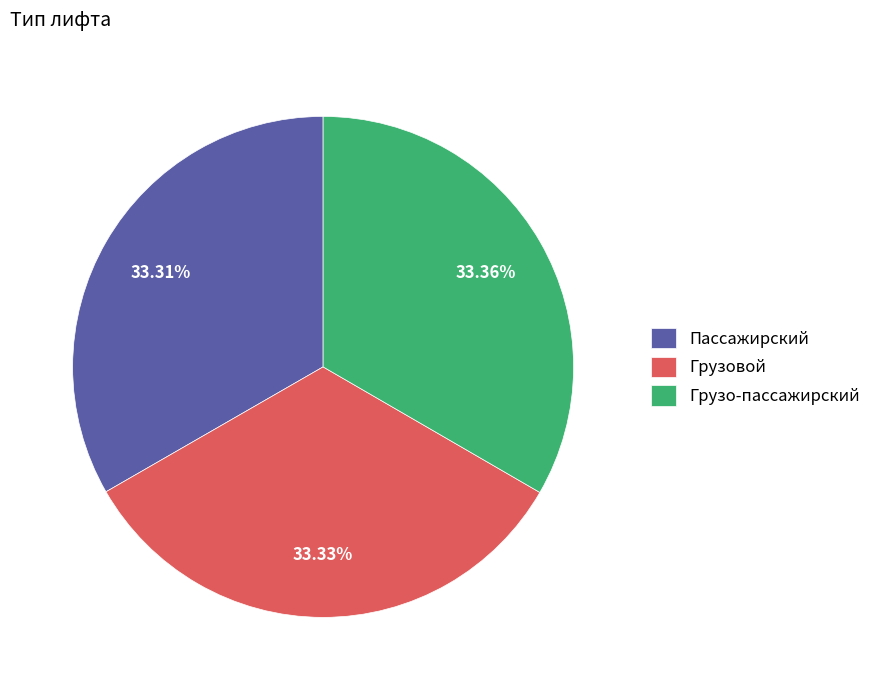

Does Грузовой represent more than half of the total?

No